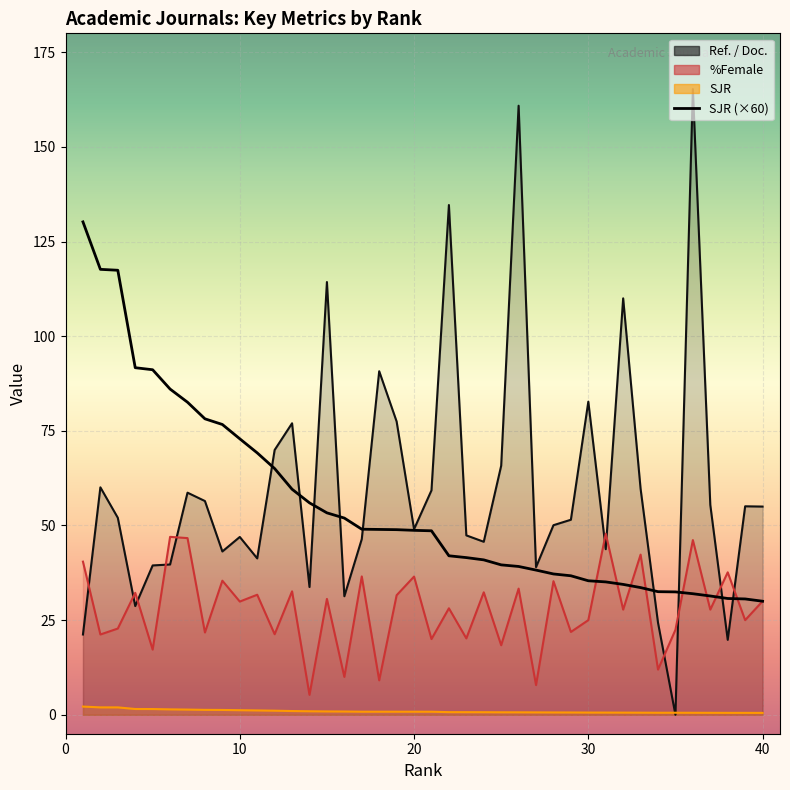

Which series has the widest spread of values?

Ref. / Doc.